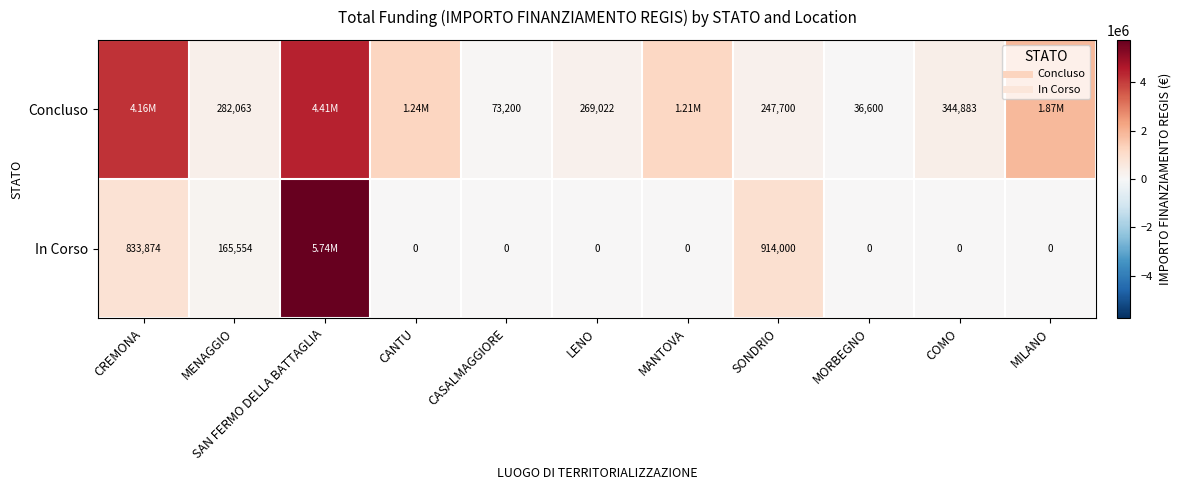

Which series has the largest total across all categories?

Concluso